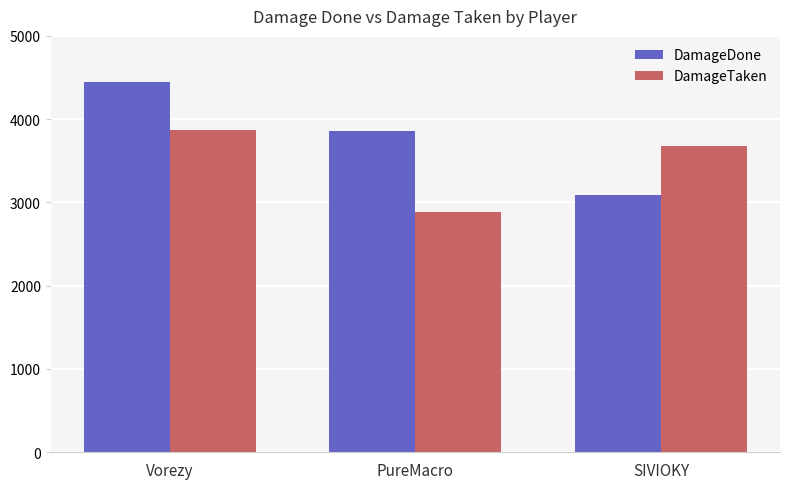

What is the label of the 2nd bar from the right?

PureMacro